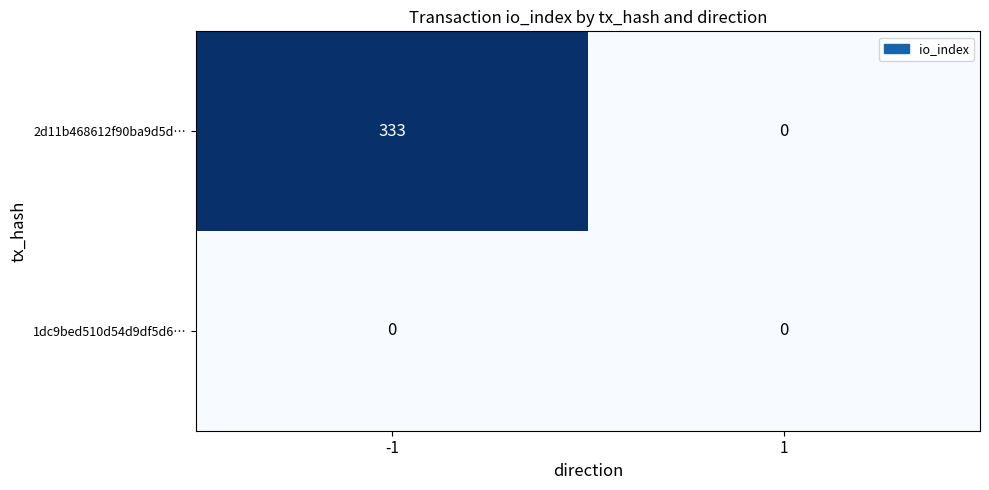

Reading left to right, extract all data points from this chart.

2d11b468612f90ba9d5d…: 333	0
1dc9bed510d54d9df5d6…: 0	0